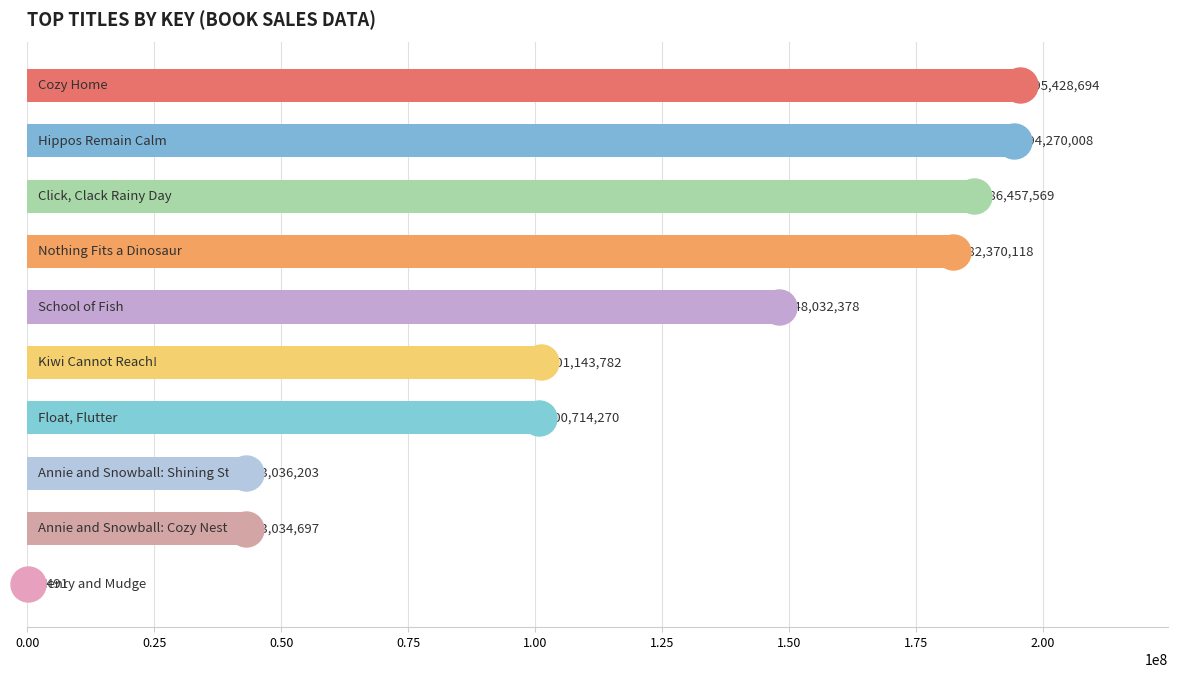

What is the sum of all values?

1194494210